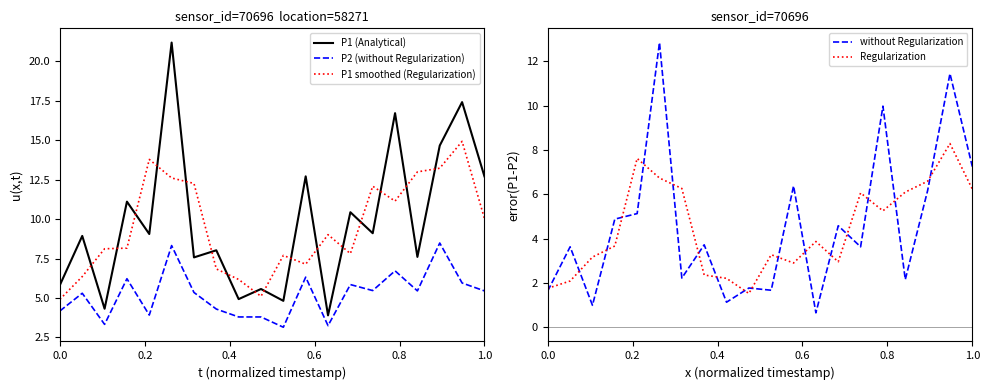

True or false: P2 (without Regularization) and P1 smoothed (Regularization) cross at least once.

False